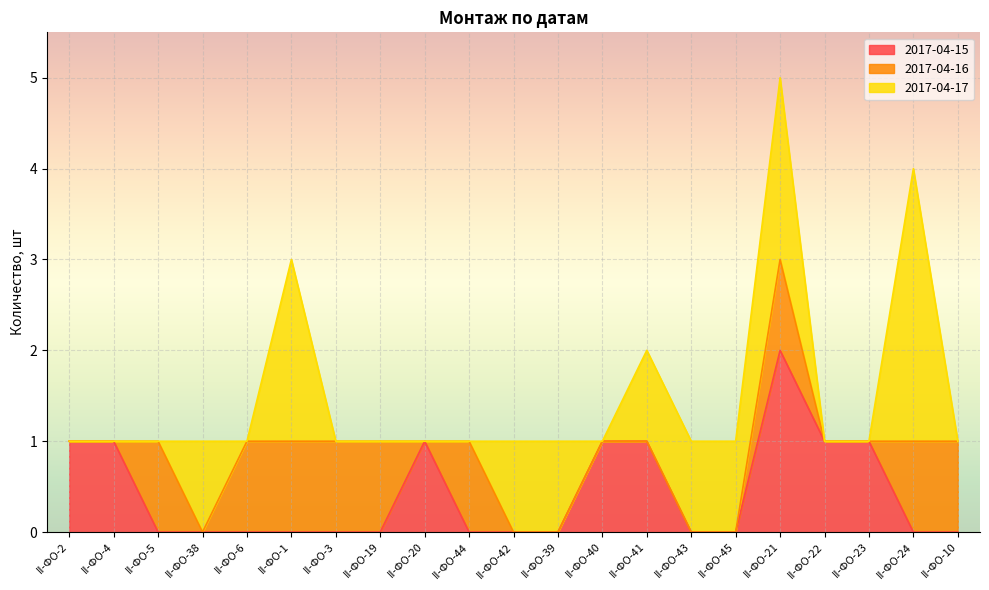

The value of 2017-04-16 at II-ФО-39 is 0. True or false?

True